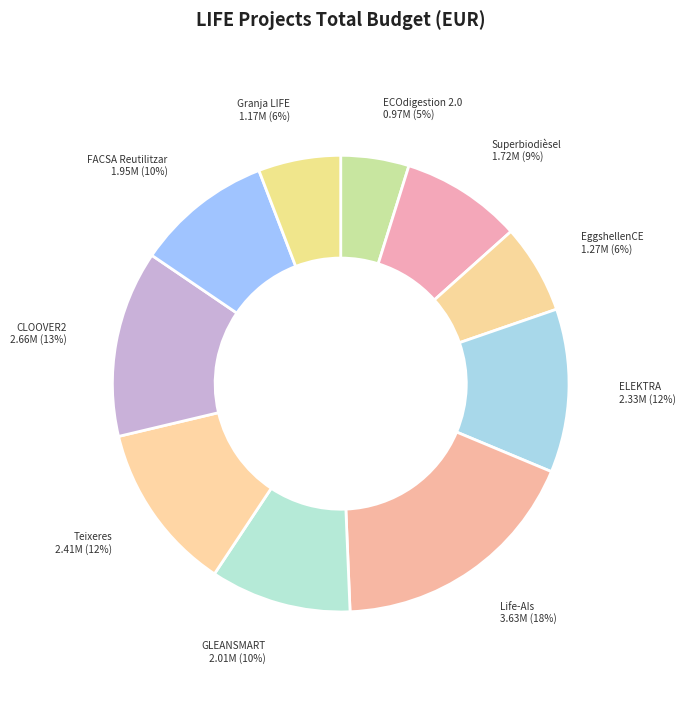

What is the smallest slice in the pie chart?

ECOdigestion 2.0